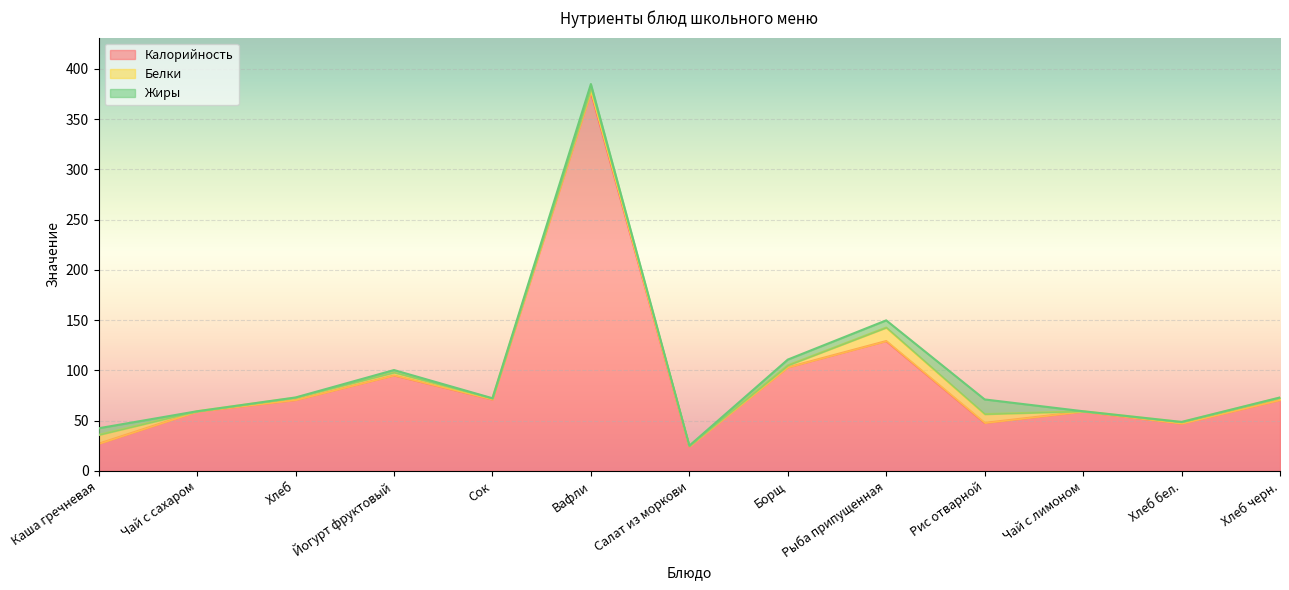

Reading right to left, extract all data points from this chart.

Калорийность: 70.5	47.0	59.0	47.7	129.2	103.0	24.2	377.0	71.0	95.0	70.5	59.0	27.0
Белки: 2.3	1.5	0.3	8.7	13.4	2.0	0.7	3.0	1.0	2.8	2.3	0.3	8.8
Жиры: 0.2	0.2	0.1	14.6	7.2	5.8	0.1	5.0	0.2	2.5	0.2	0.1	6.6